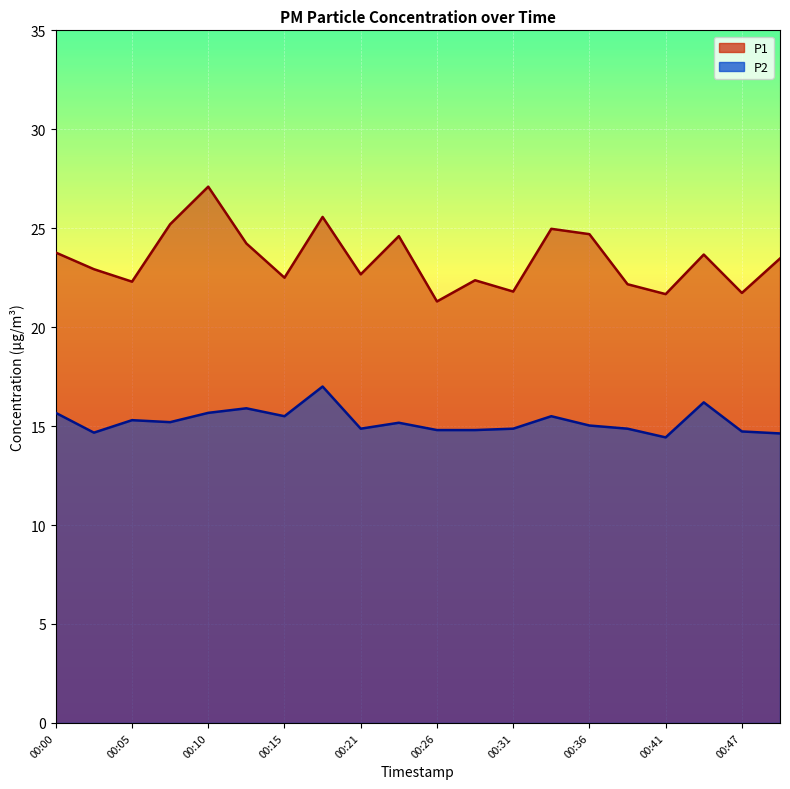

How many interior local valleys does the P1 series have?

7